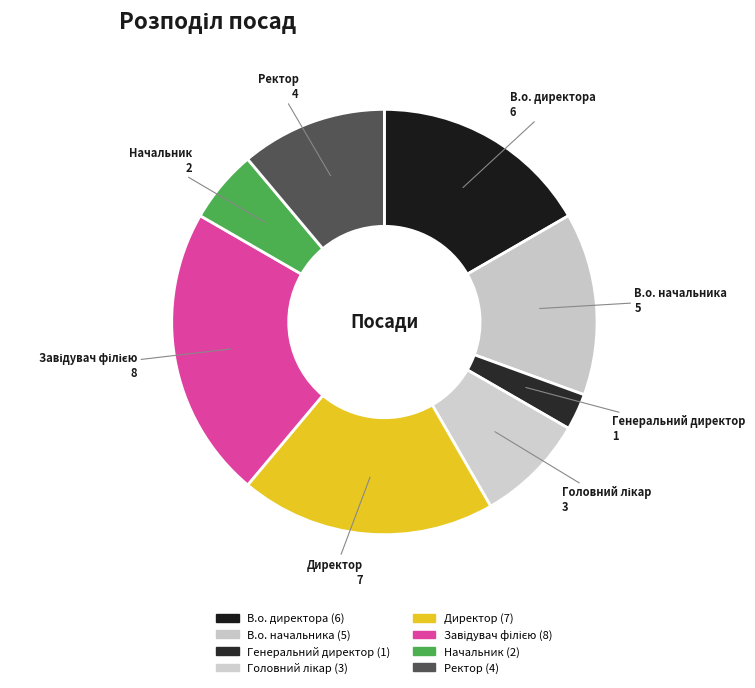

How many slices are in this pie chart?

8